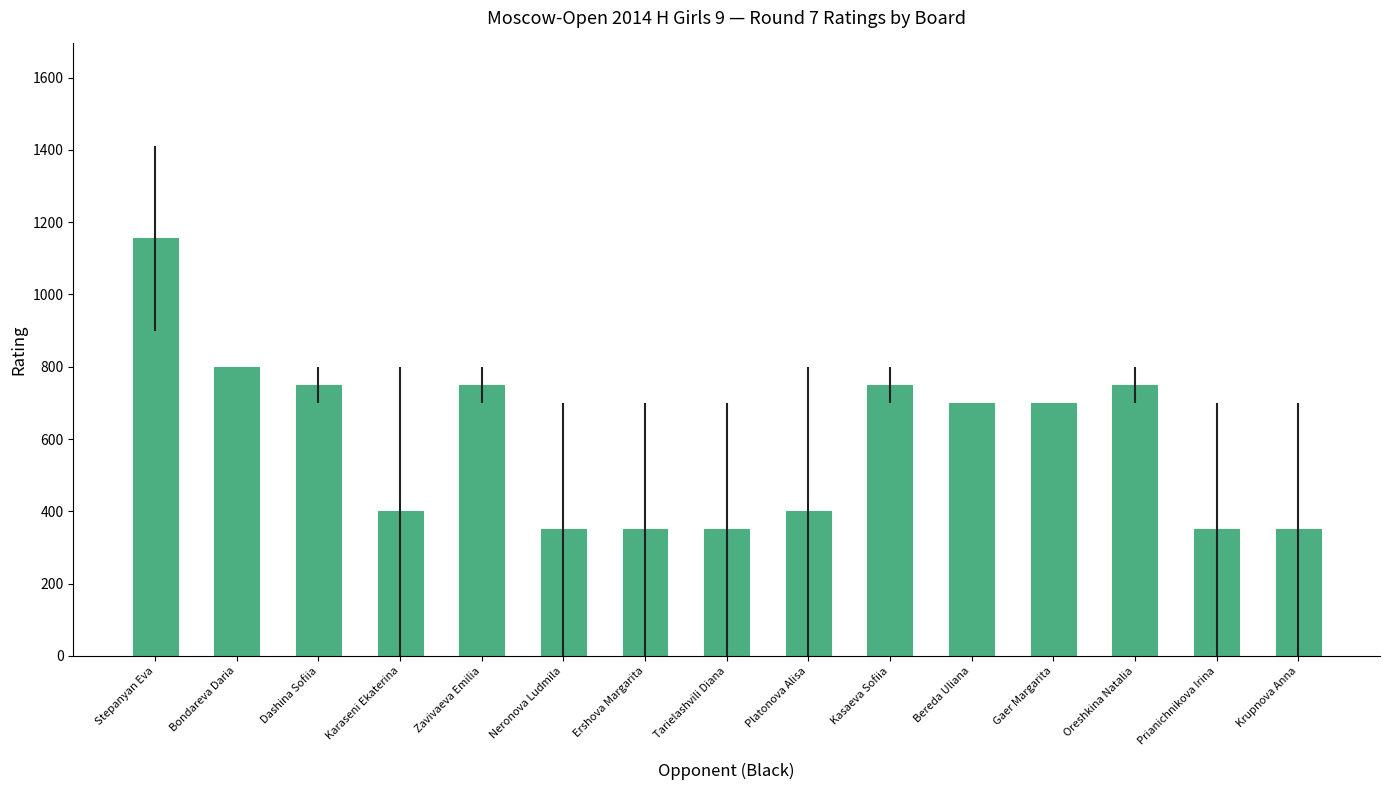

Read the value at Prianichnikova Irina, to the nearest 100.

400